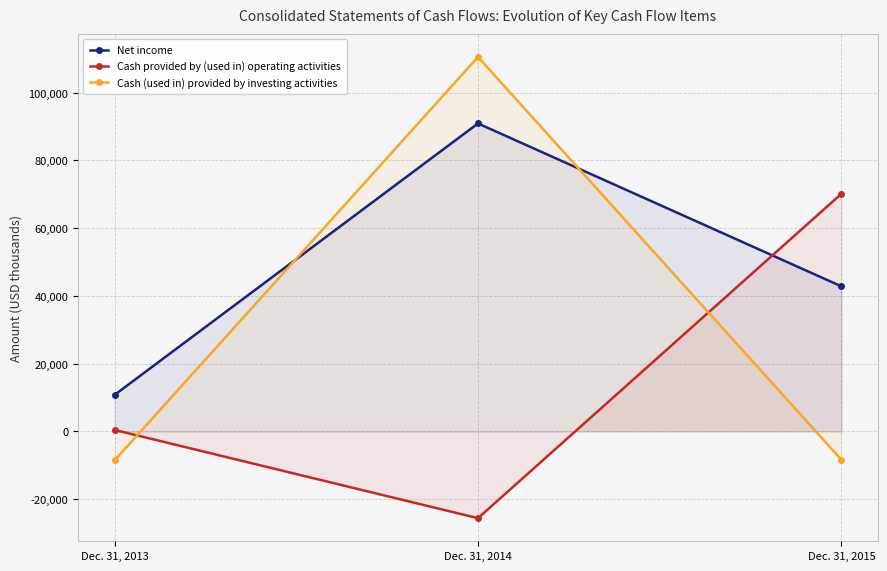

What is the difference between the maximum and second lowest values in the Cash provided by (used in) operating activities series?

69715